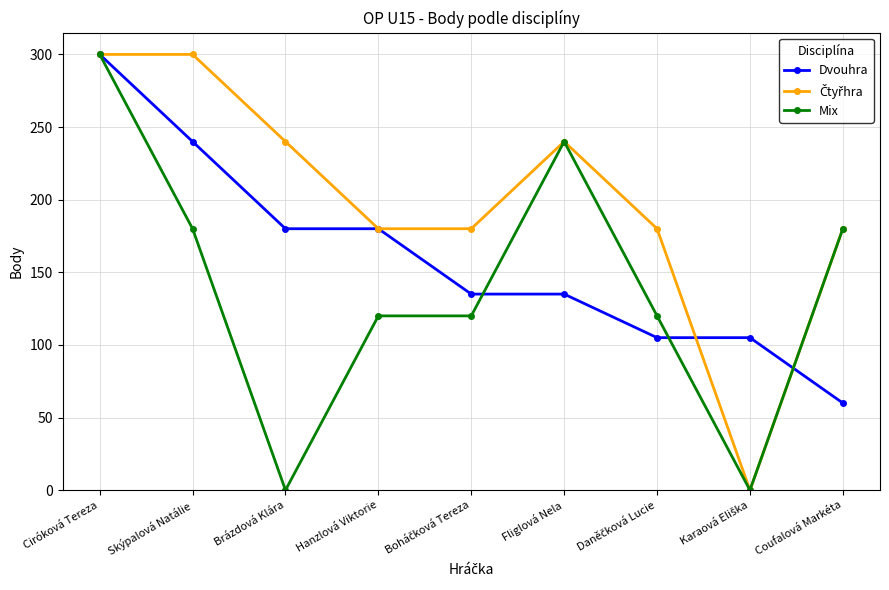

What is the highest value of the Dvouhra series?

300